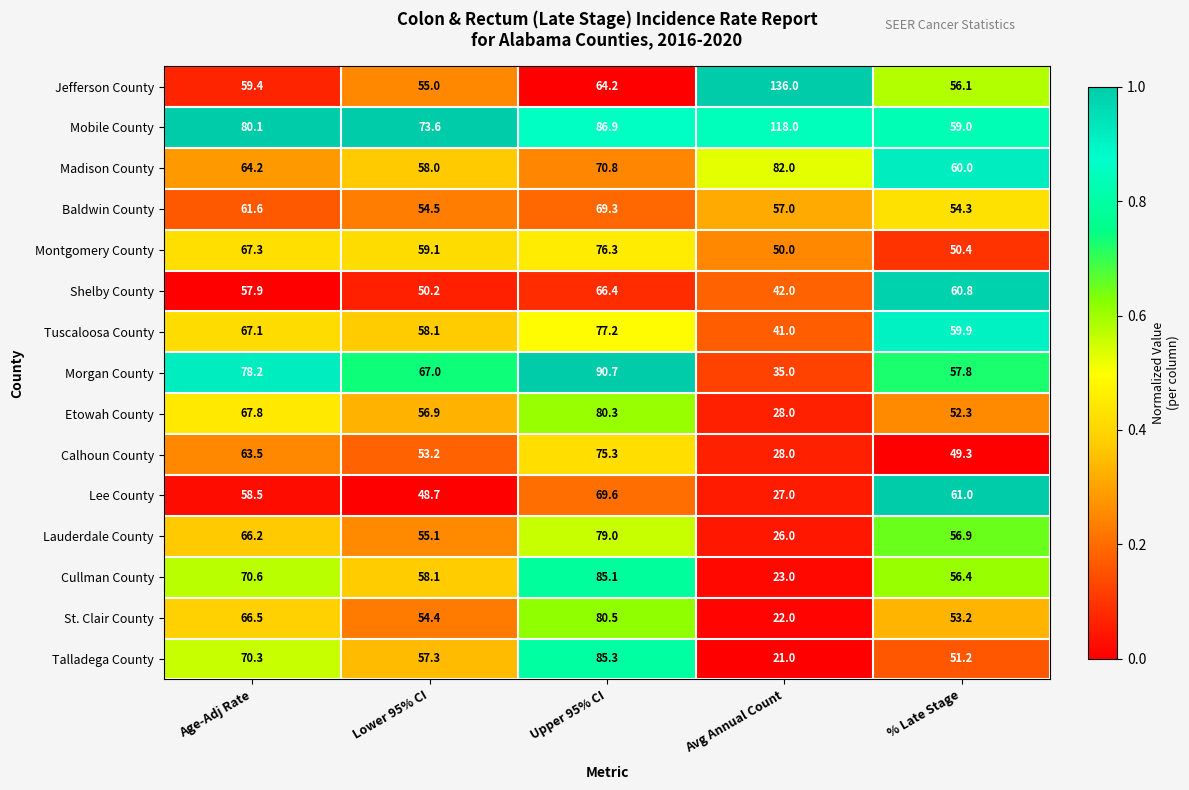

Rank the categories by Talladega County value from lowest to highest.

Avg Annual Count, % Late Stage, Lower 95% CI, Age-Adj Rate, Upper 95% CI